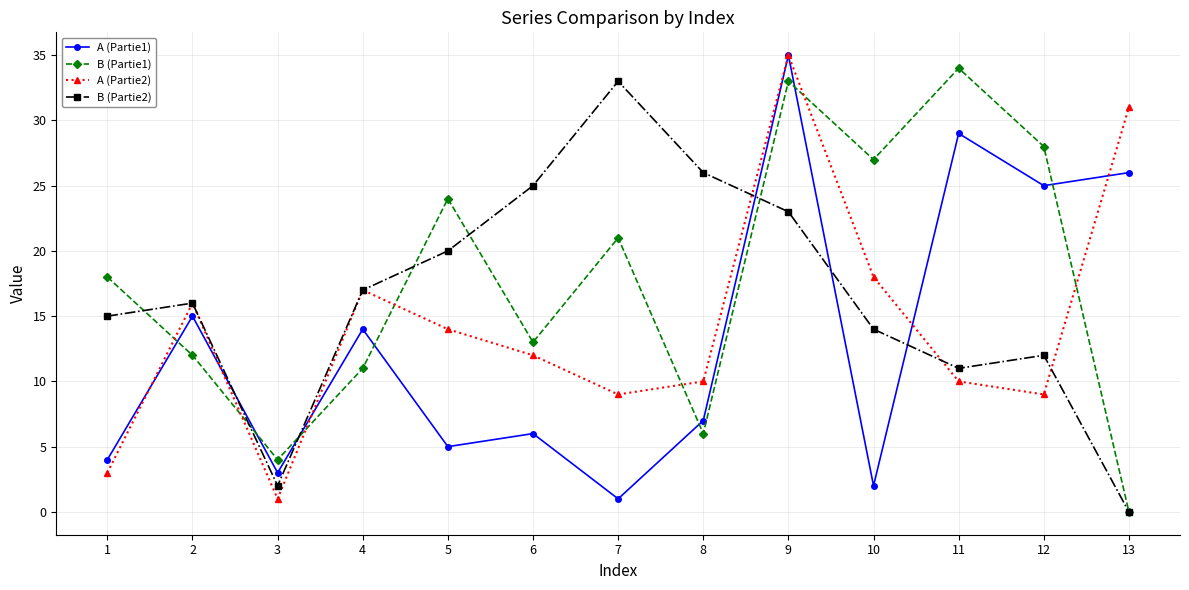

Where is A (Partie2) nearest to the value 18?

10